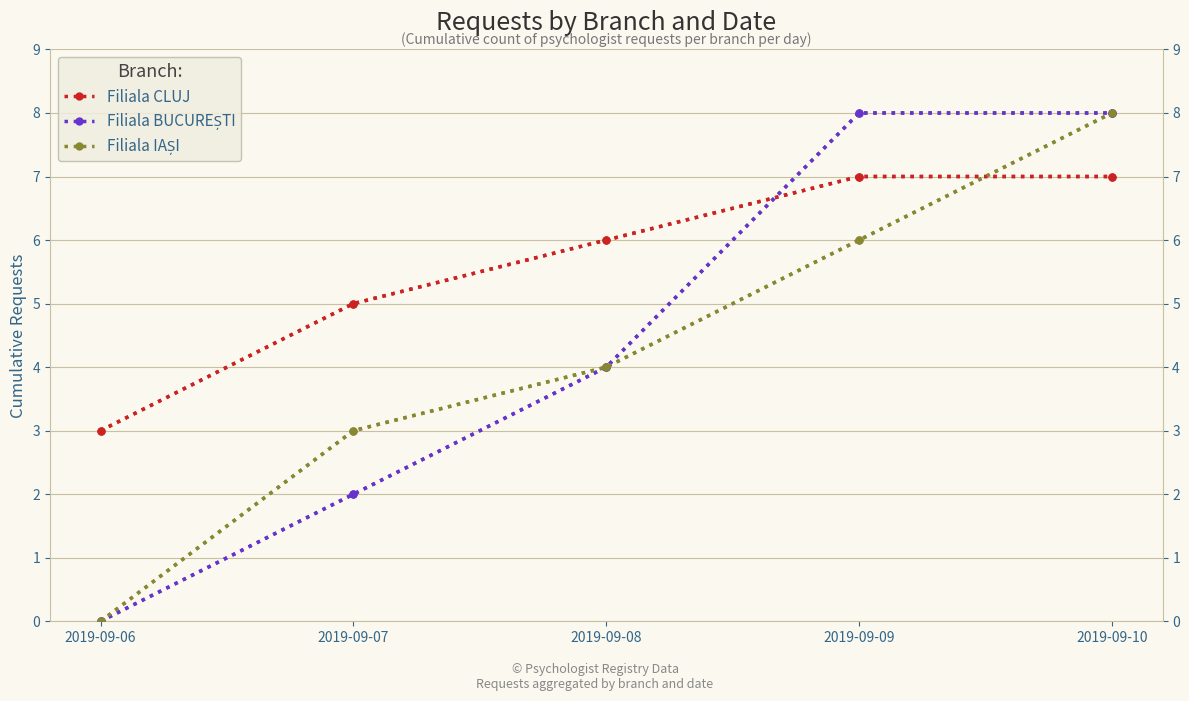

Reading left to right, what are all the values shown in this chart?

Filiala CLUJ: 3	5	6	7	7
Filiala BUCUREȘTI: 0	2	4	8	8
Filiala IAȘI: 0	3	4	6	8